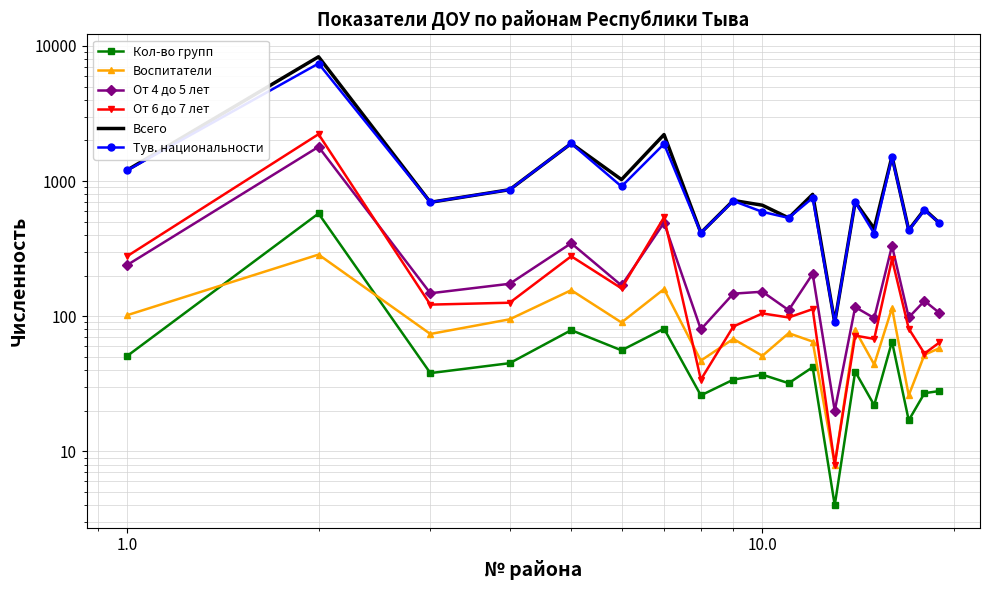

True or false: Кол-во групп and От 4 до 5 лет cross at least once.

False